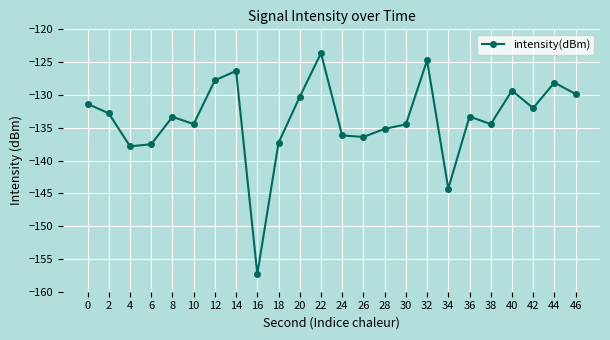

At which category does the data reach its first local peak?

8